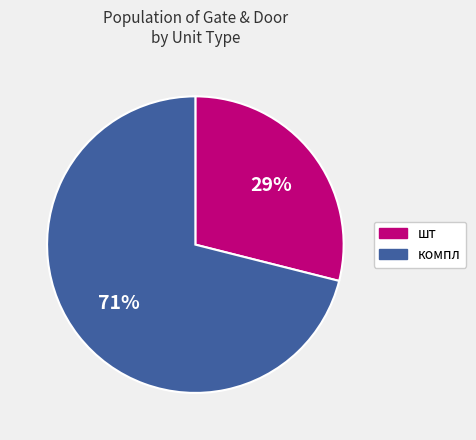

How many segments does this pie chart have?

2